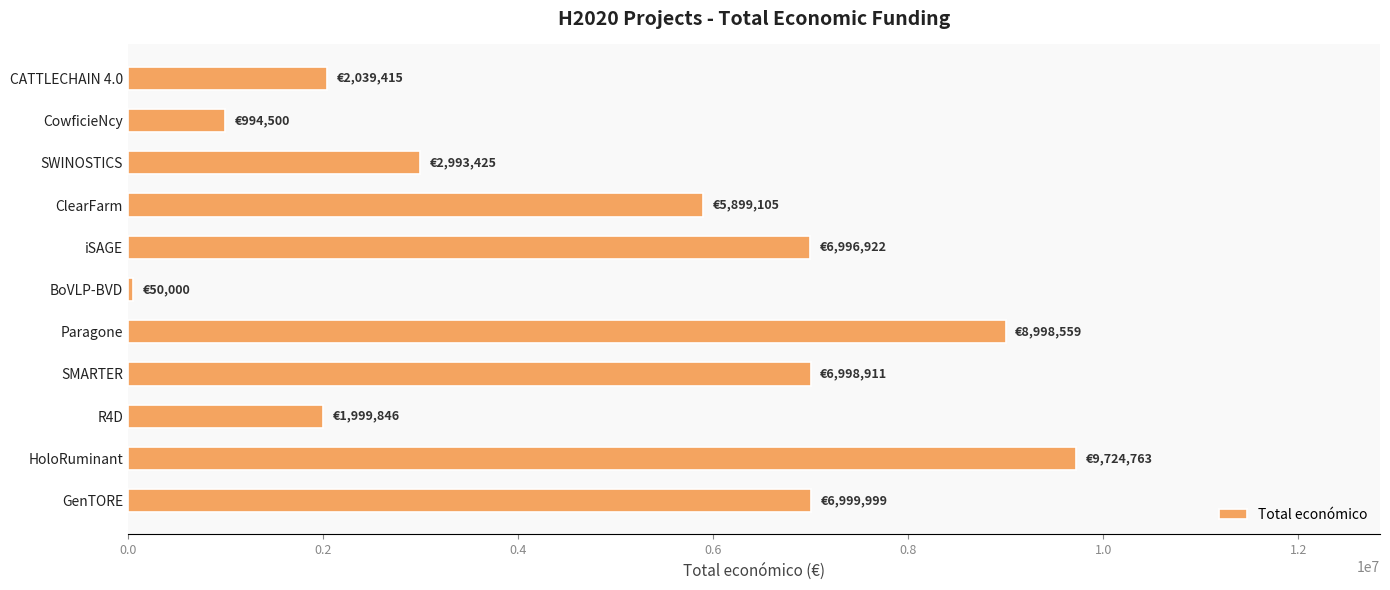

What is the label of the 4th bar from the top?

ClearFarm